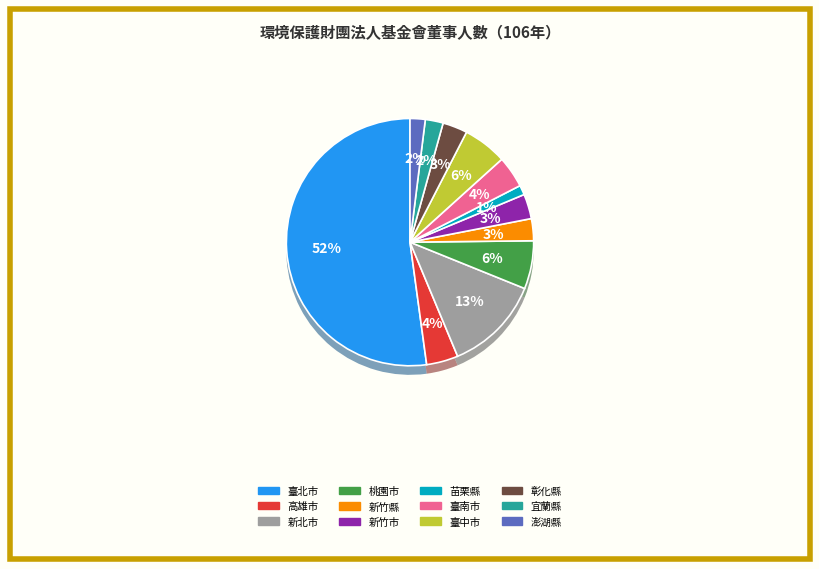

True or false: 高雄市 accounts for 1% of the total.

False